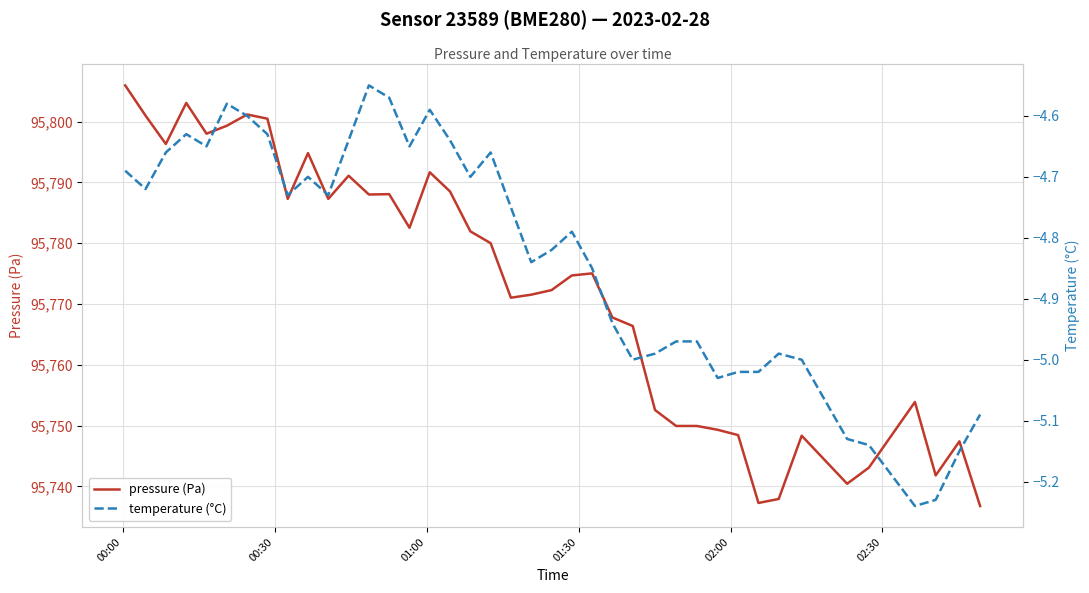

Rank the series by their maximum value, from lowest to highest.

temperature (°C), pressure (Pa)